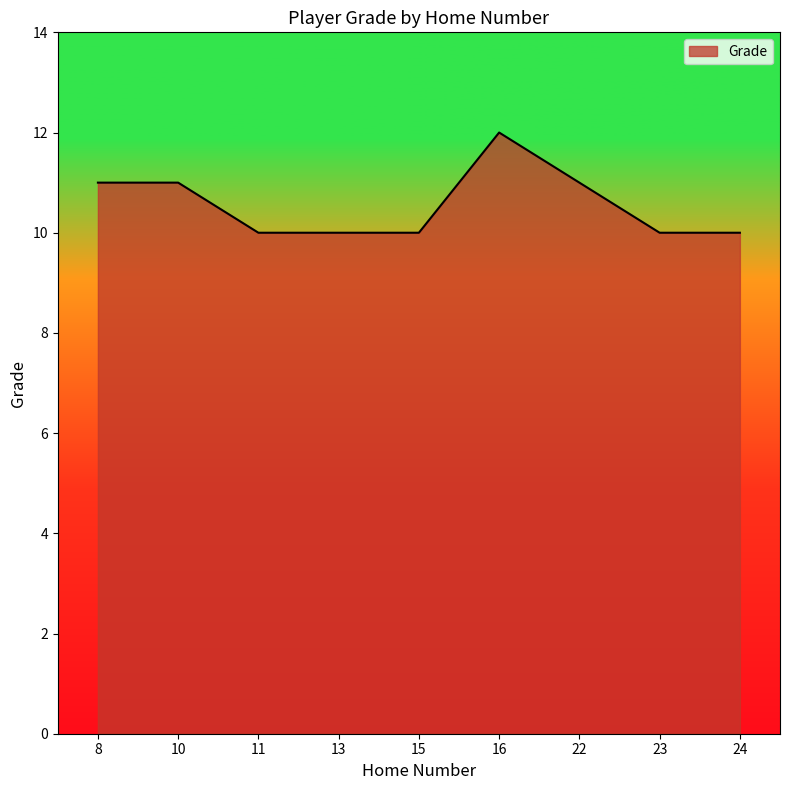

The value at 10 is 11. True or false?

True